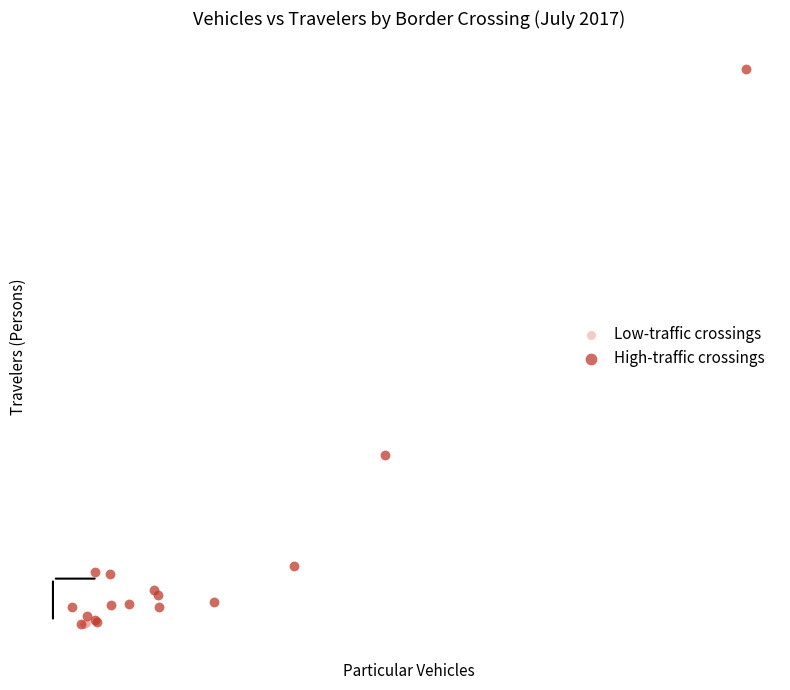

What are all the series names shown in the legend?

Low-traffic crossings, High-traffic crossings